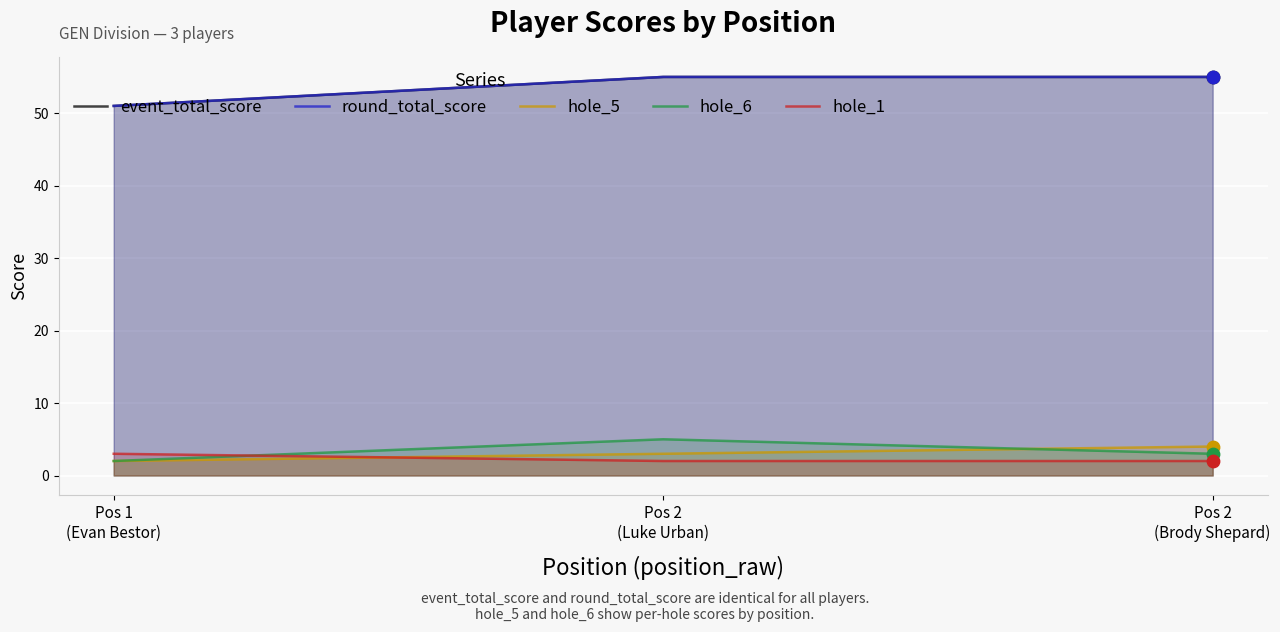

What are all the series names shown in the legend?

event_total_score, round_total_score, hole_5, hole_6, hole_1